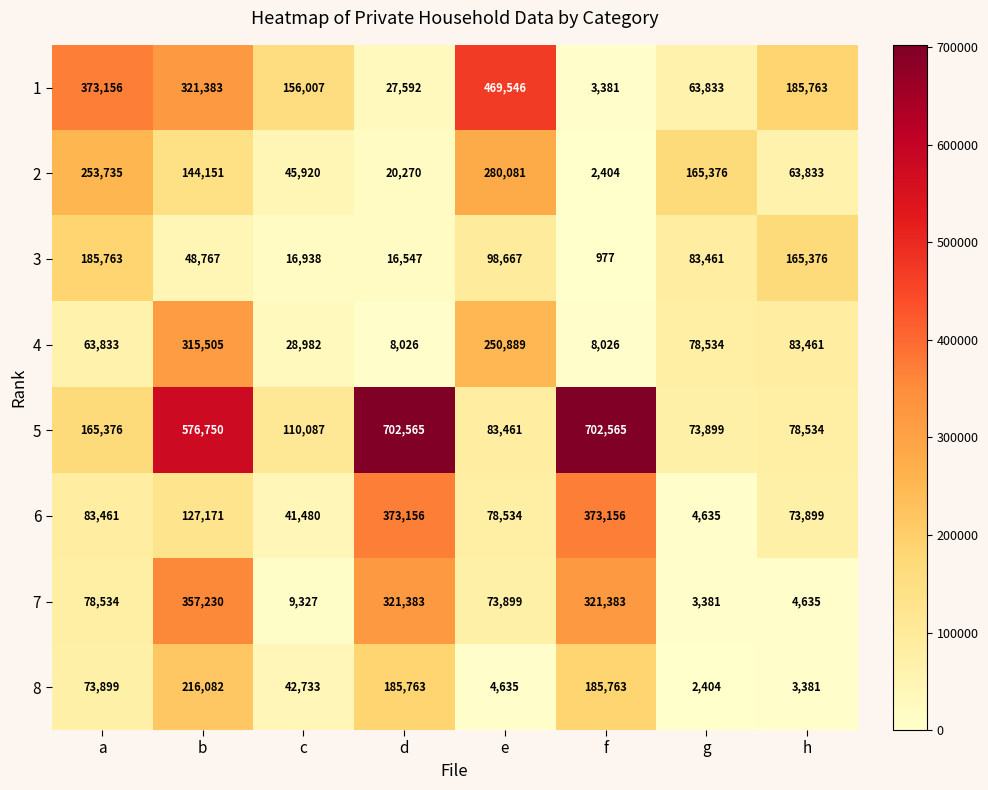

Rank the series at e from highest to lowest value.

1, 2, 4, 3, 5, 6, 7, 8